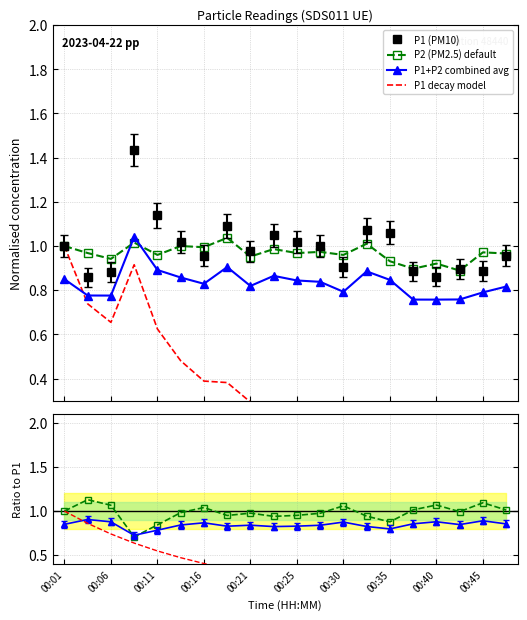

True or false: P1 (PM10) and P1+P2 combined avg intersect in this chart.

False